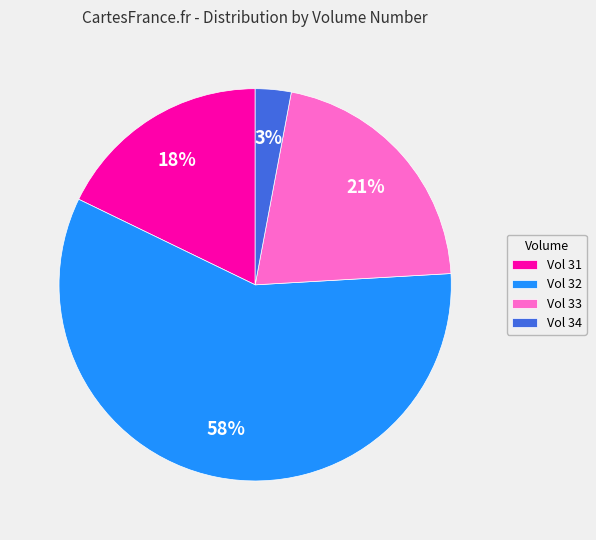

Is there a majority slice in this chart?

Yes